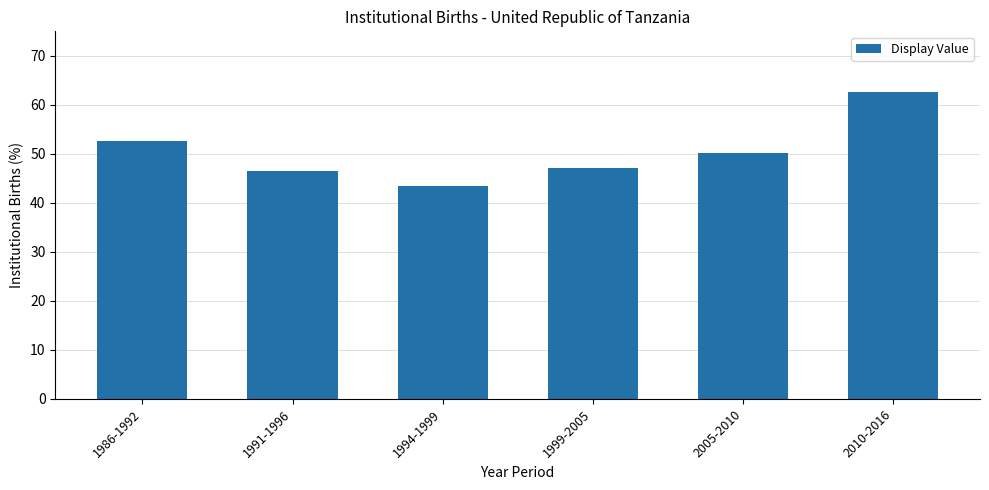

How many series are shown in this chart?

1